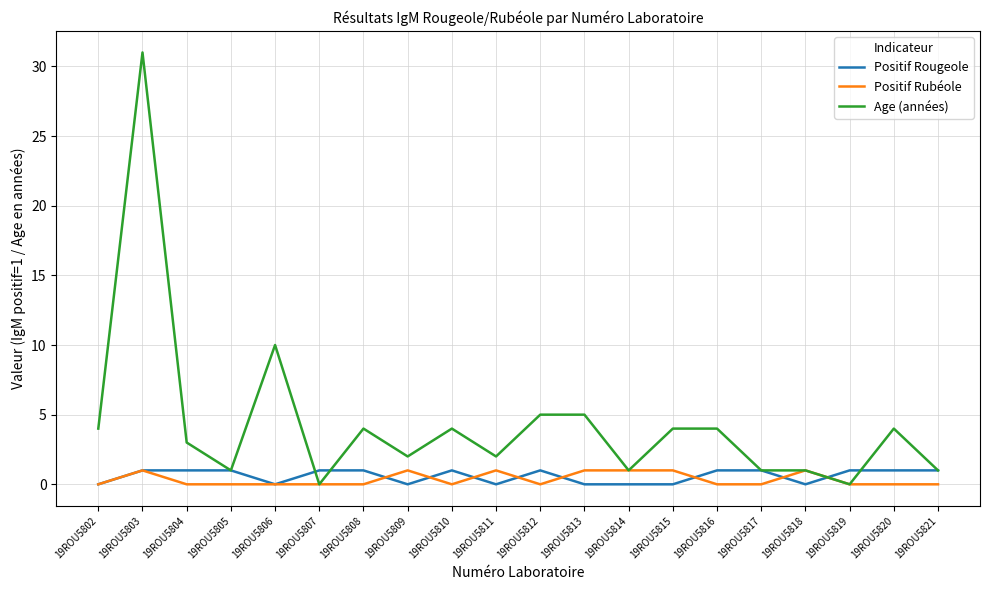

Reading left to right, list all the values displayed in this chart.

Positif Rougeole: 0	1	1	1	0	1	1	0	1	0	1	0	0	0	1	1	0	1	1	1
Positif Rubéole: 0	1	0	0	0	0	0	1	0	1	0	1	1	1	0	0	1	0	0	0
Age (années): 4	31	3	1	10	0	4	2	4	2	5	5	1	4	4	1	1	0	4	1